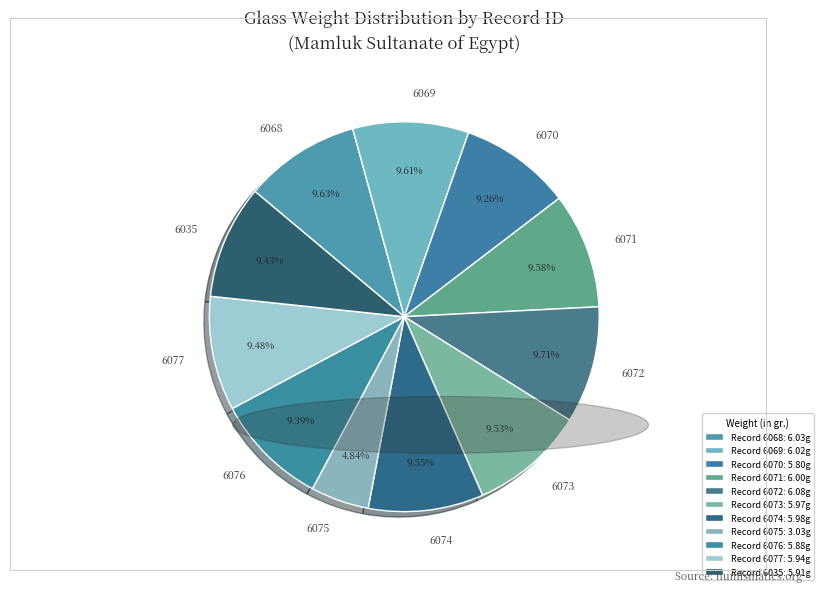

To the nearest percent, what portion does 6075 represent?

5%